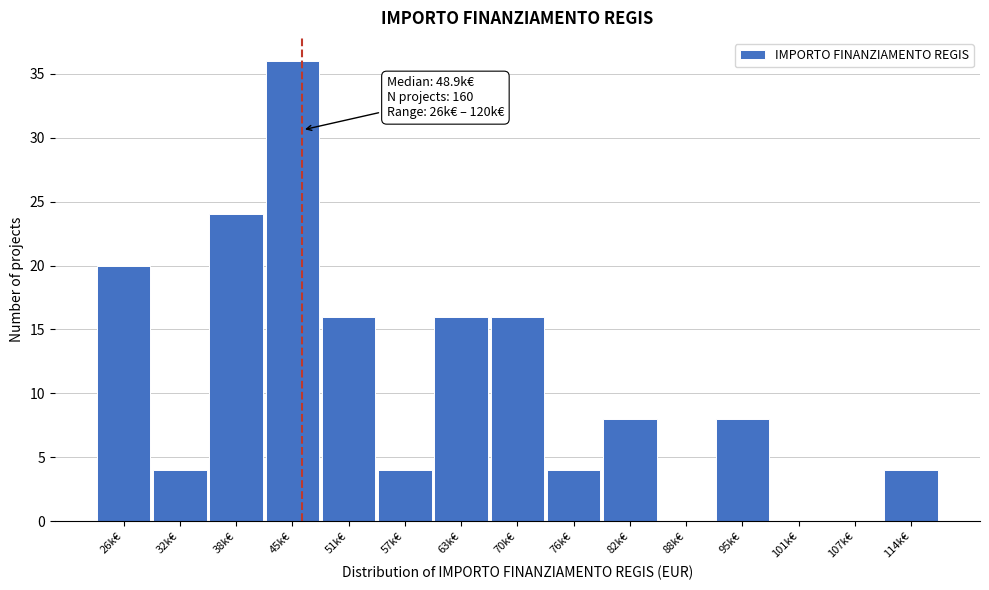

Reading left to right, list all the values displayed in this chart.

26k€=20	32k€=4	38k€=24	45k€=36	51k€=16	57k€=4	63k€=16	70k€=16	76k€=4	82k€=8	88k€=0	95k€=8	101k€=0	107k€=0	114k€=4